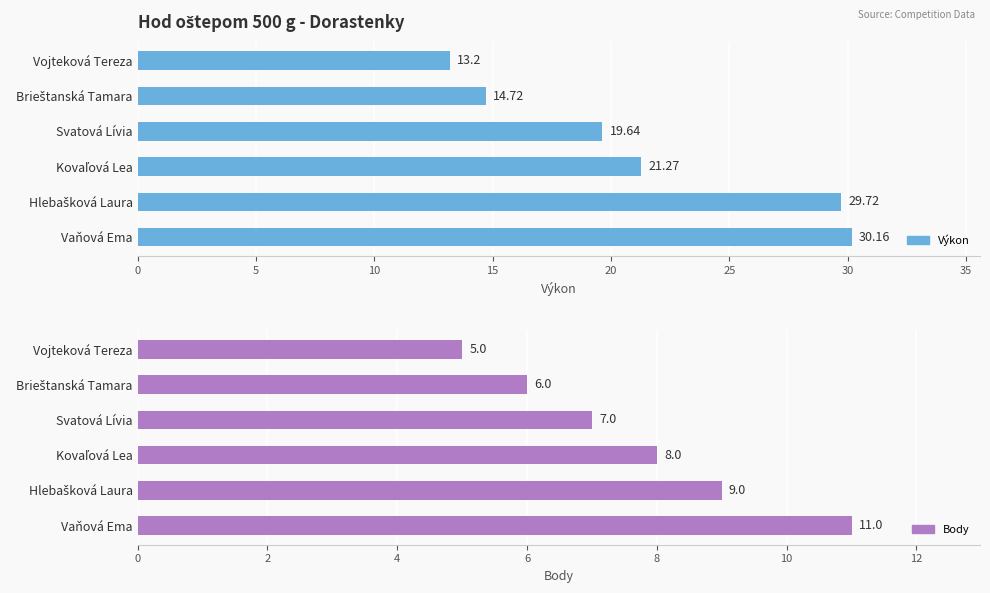

What is the average value of the Výkon series?

21.5